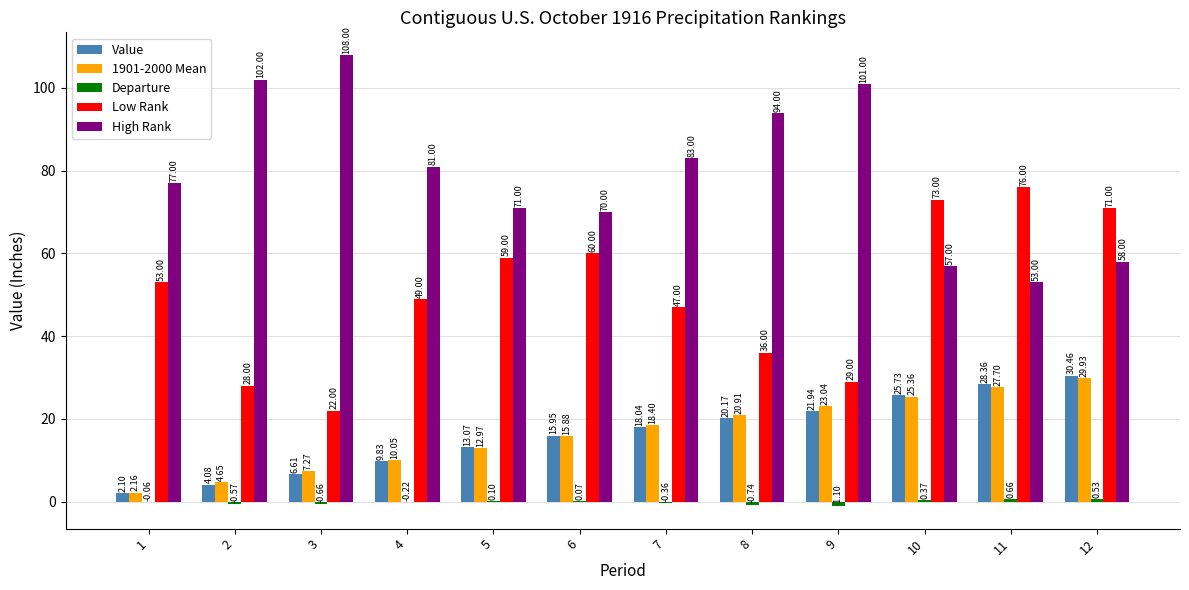

What is the highest value of the 1901-2000 Mean series?

29.9